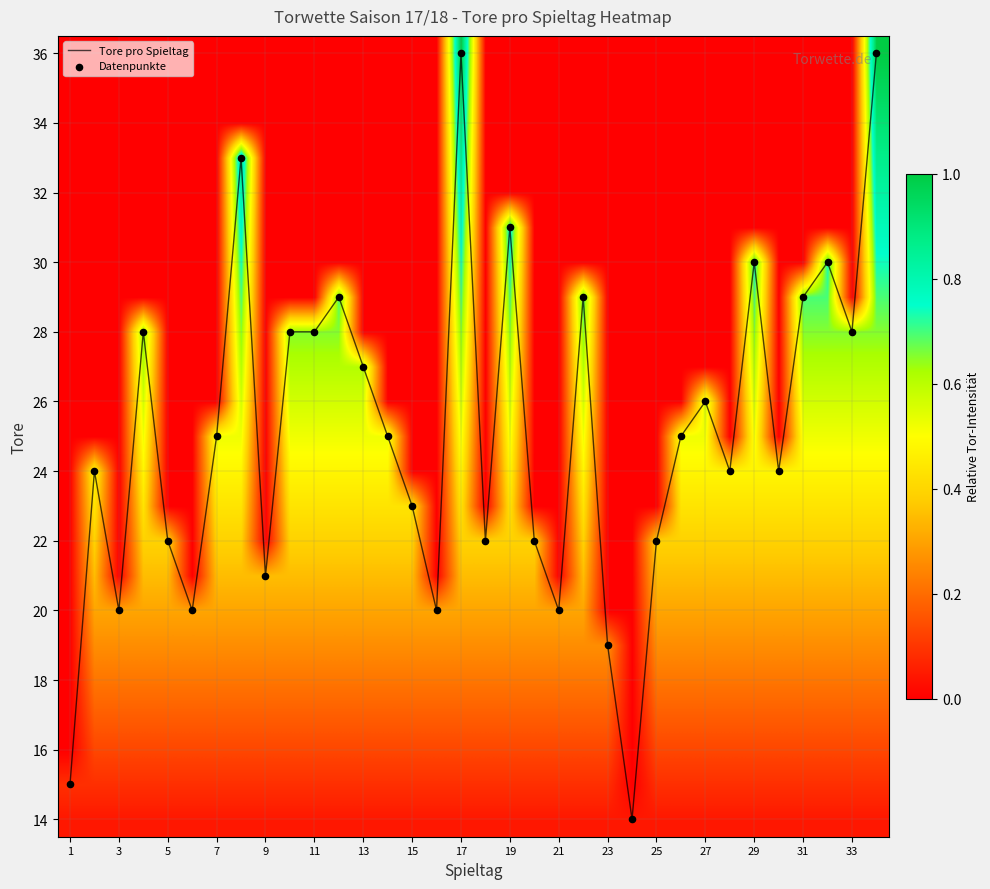

Which series has the largest total across all categories?

Tore pro Spieltag